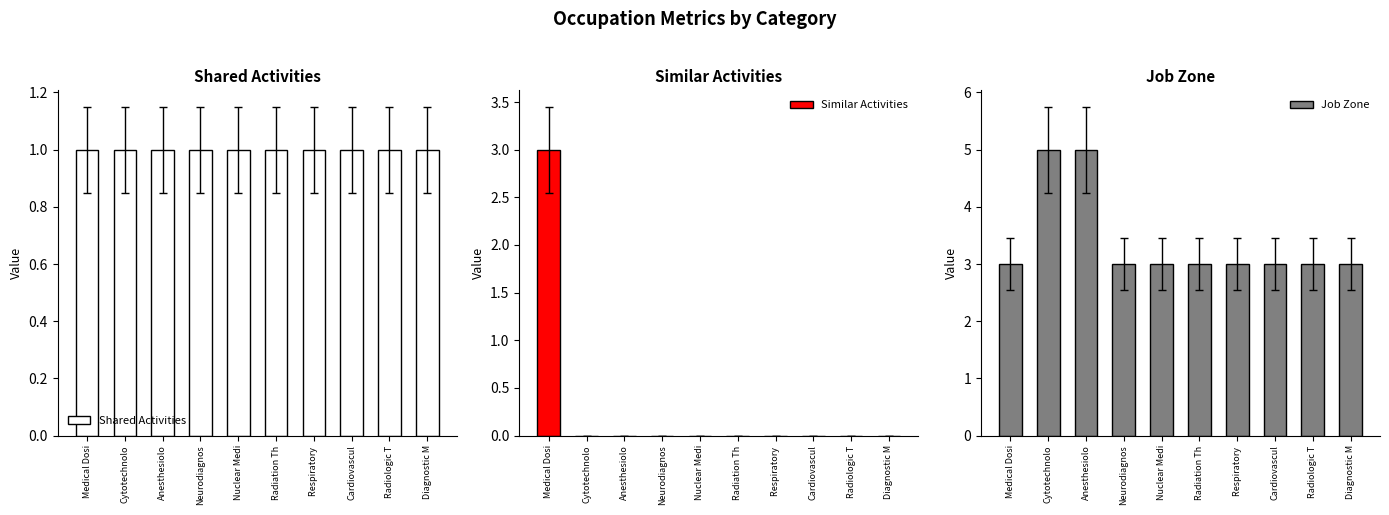

Reading left to right, extract all data points from this chart.

Shared Activities: Medical Dosi=1	Cytotechnolo=1	Anesthesiolo=1	Neurodiagnos=1	Nuclear Medi=1	Radiation Th=1	Respiratory =1	Cardiovascul=1	Radiologic T=1	Diagnostic M=1
Similar Activities: Medical Dosi=3	Cytotechnolo=0	Anesthesiolo=0	Neurodiagnos=0	Nuclear Medi=0	Radiation Th=0	Respiratory =0	Cardiovascul=0	Radiologic T=0	Diagnostic M=0
Job Zone: Medical Dosi=3	Cytotechnolo=5	Anesthesiolo=5	Neurodiagnos=3	Nuclear Medi=3	Radiation Th=3	Respiratory =3	Cardiovascul=3	Radiologic T=3	Diagnostic M=3